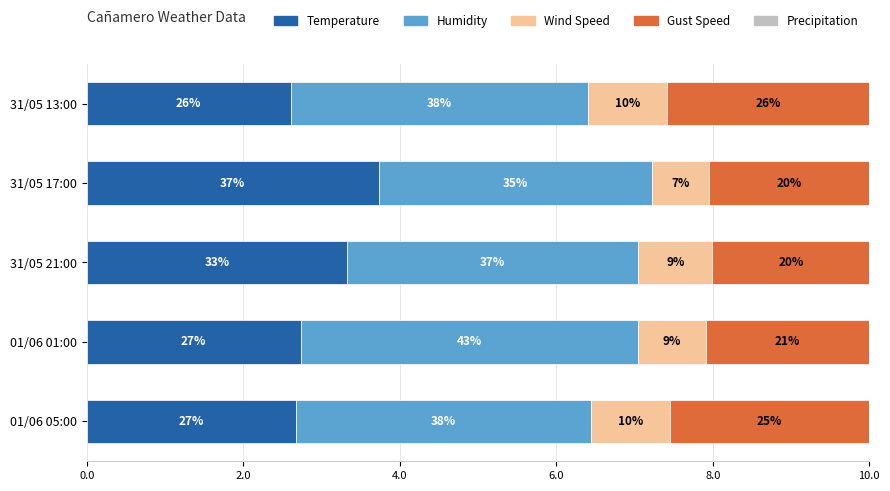

Does the chart contain stacked bars?

No